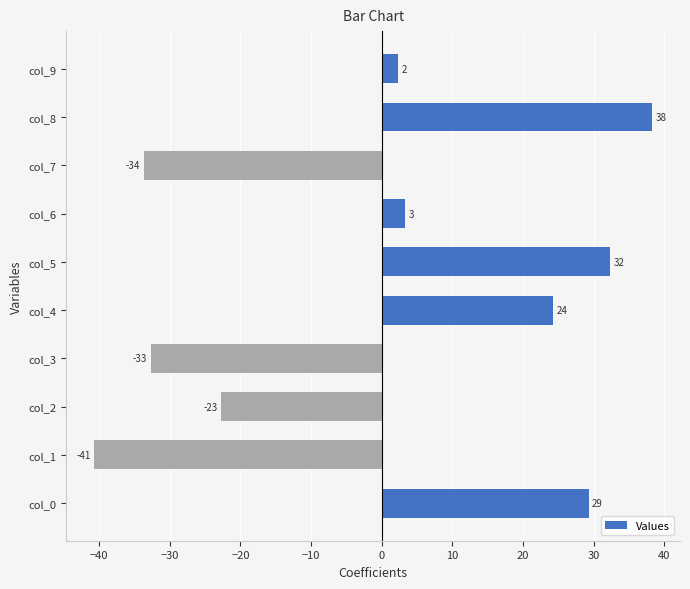

How many bars are there in total?

10